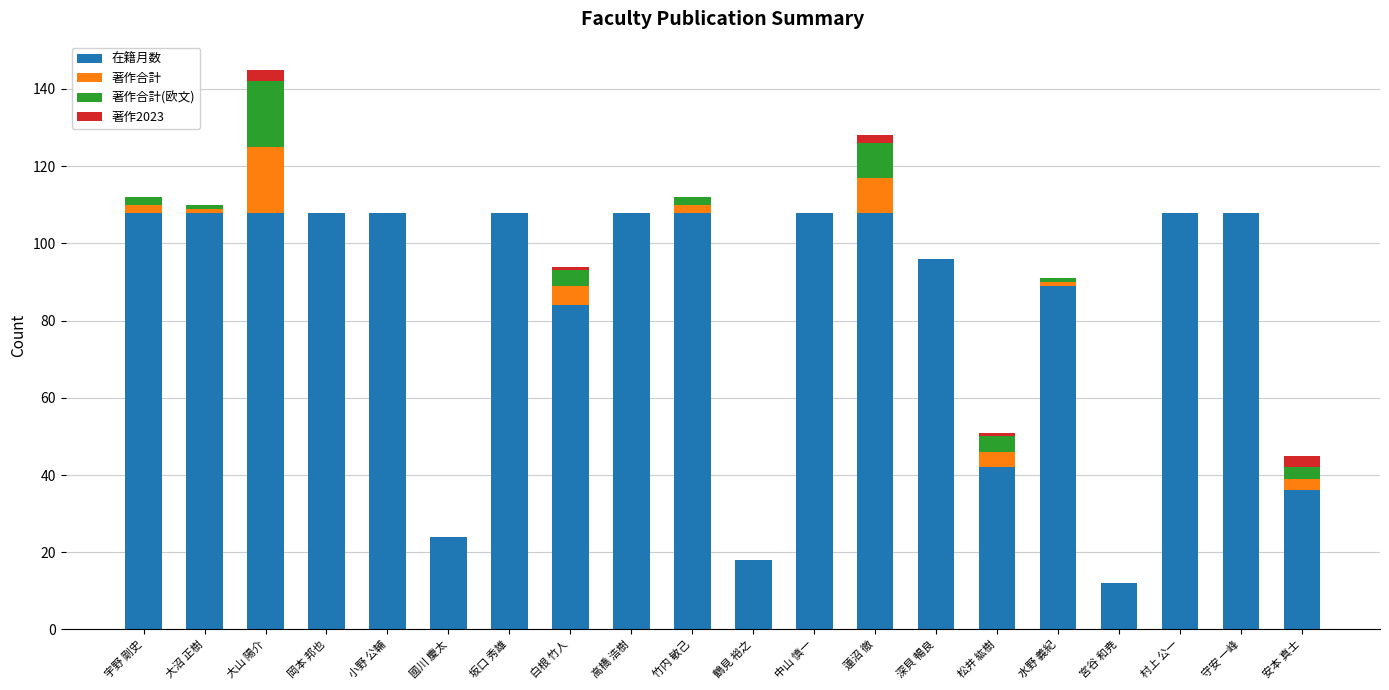

At which label is 在籍月数 closest to 60?

松井 紘樹